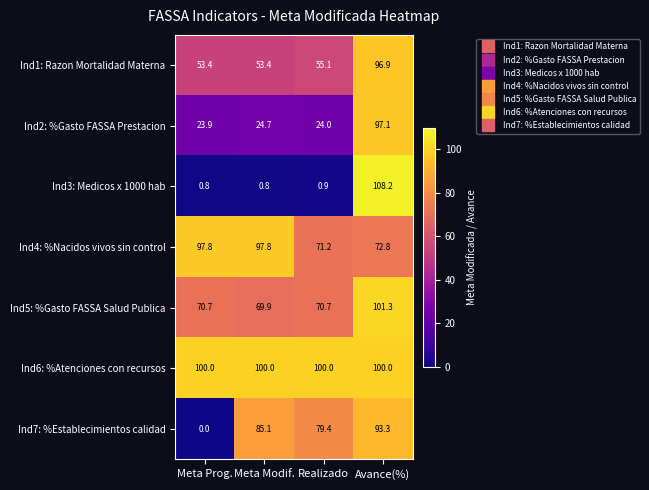

Which series has the largest total across all categories?

Ind6: %Atenciones con recursos